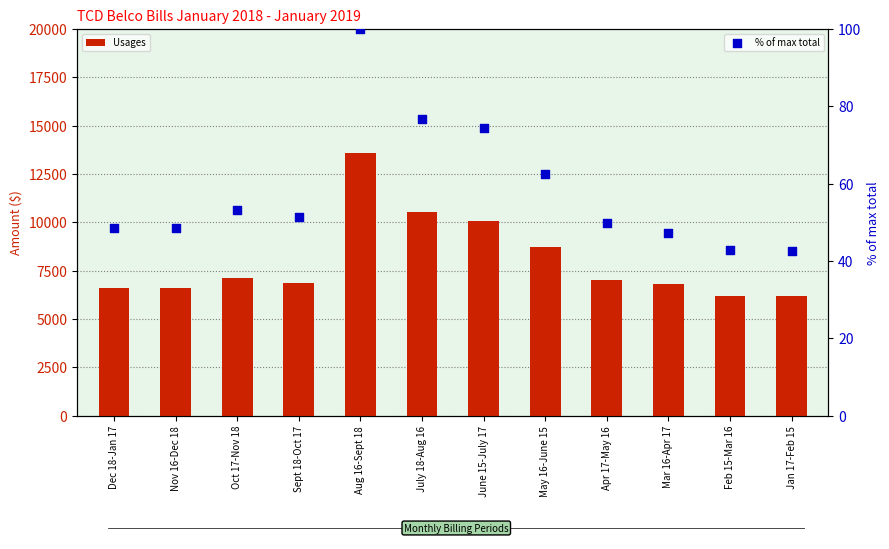

What is the total value across all series at Jan 17-Feb 15?

6211.4